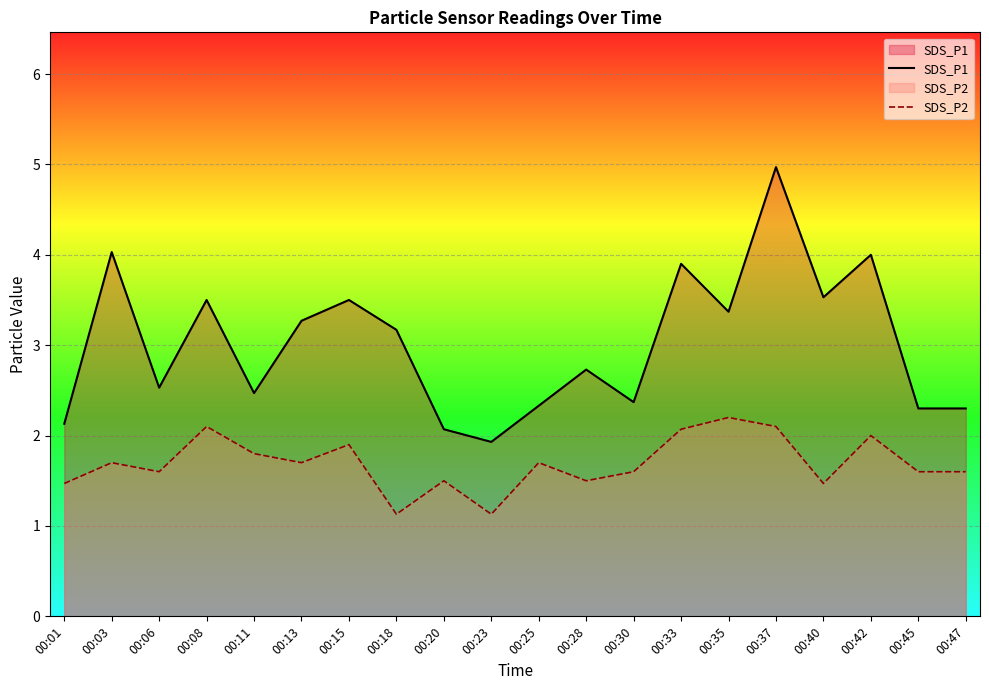

What are all the series names shown in the legend?

SDS_P1, SDS_P2